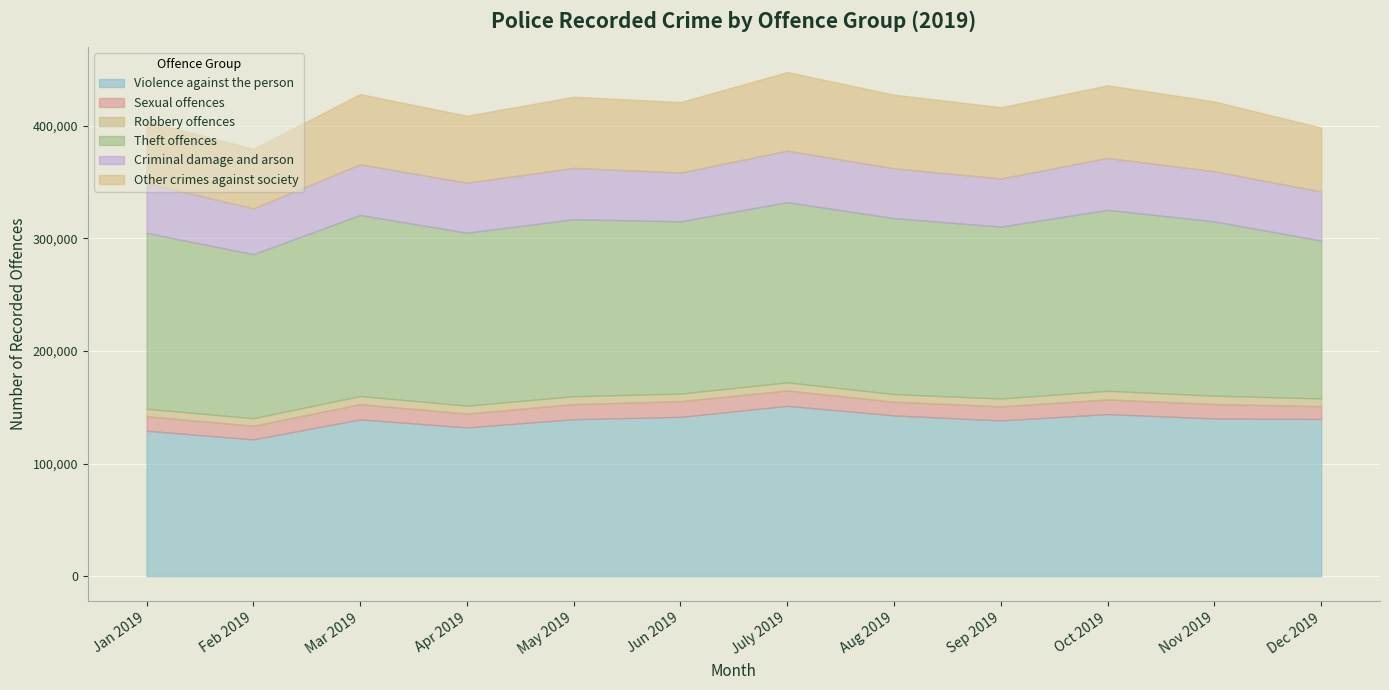

Between Apr 2019 and Oct 2019, which series saw the biggest shift?

Violence against the person